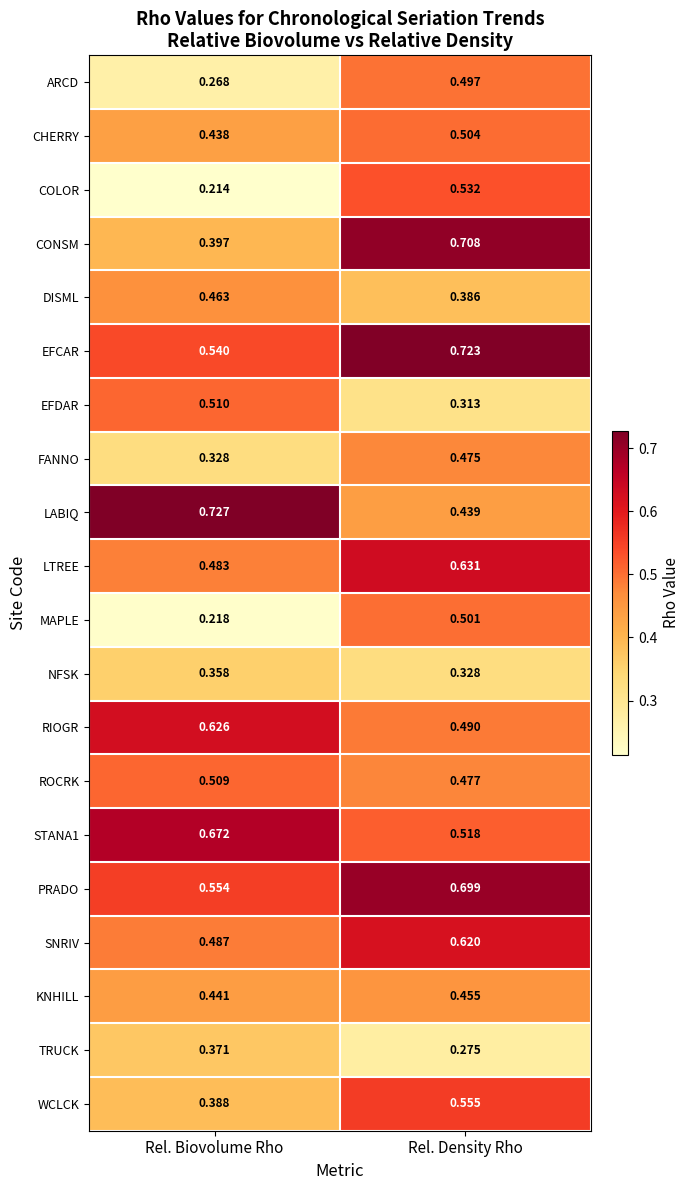

Between Rel. Biovolume Rho and Rel. Density Rho, which series saw the biggest shift?

COLOR